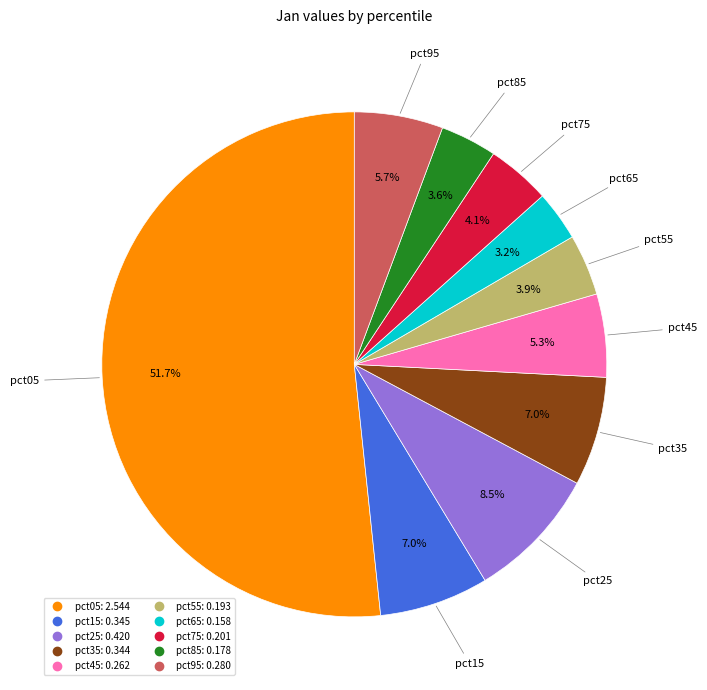

True or false: pct05 accounts for 62% of the total.

False